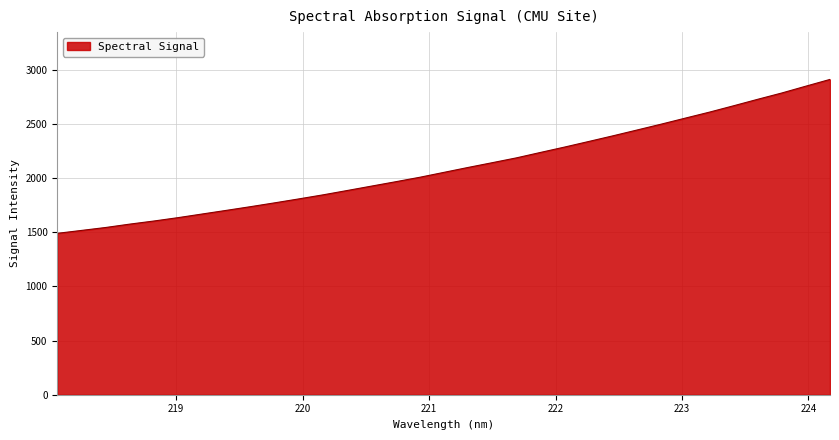

What is the minimum value shown in the chart?

1489.3